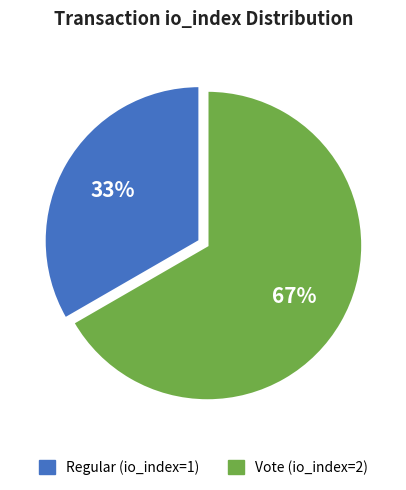

To the nearest percent, what portion does Vote (io_index=2) represent?

67%